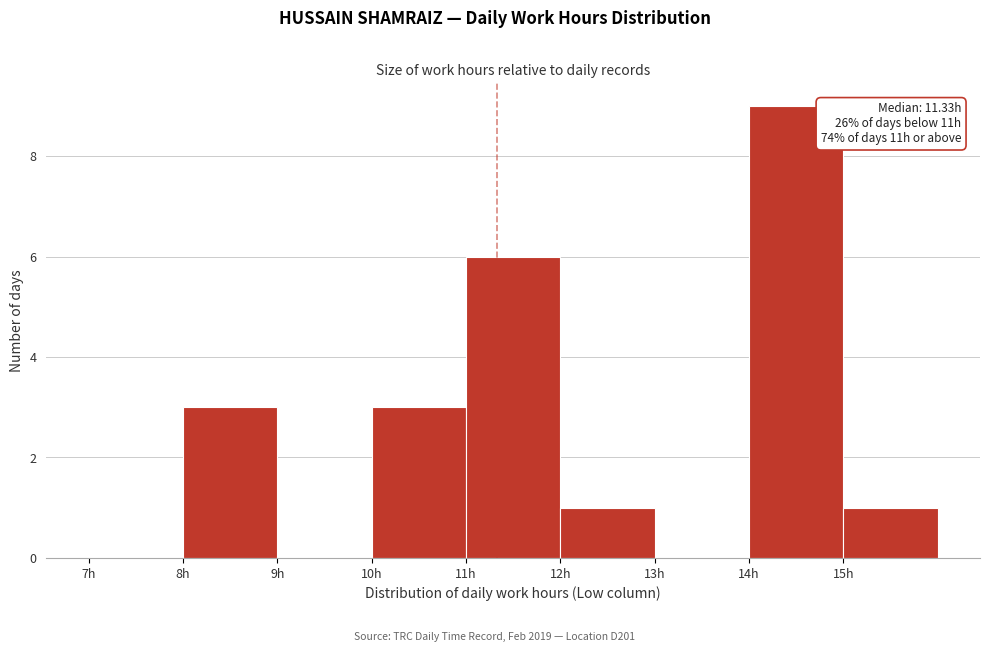

Which range on the x-axis has the tallest bar?

14 to 15